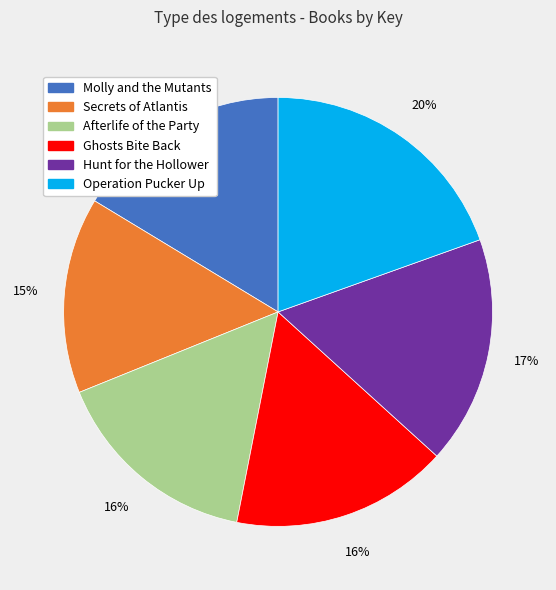

Combined, do Molly and the Mutants and Ghosts Bite Back account for over 50%?

No